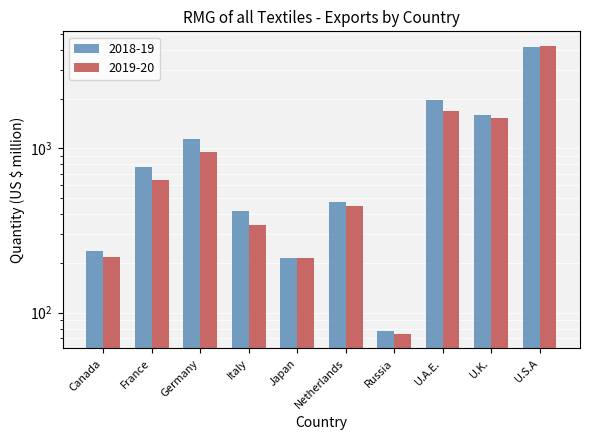

True or false: 2019-20 has a value of 74.1 at Russia.

True